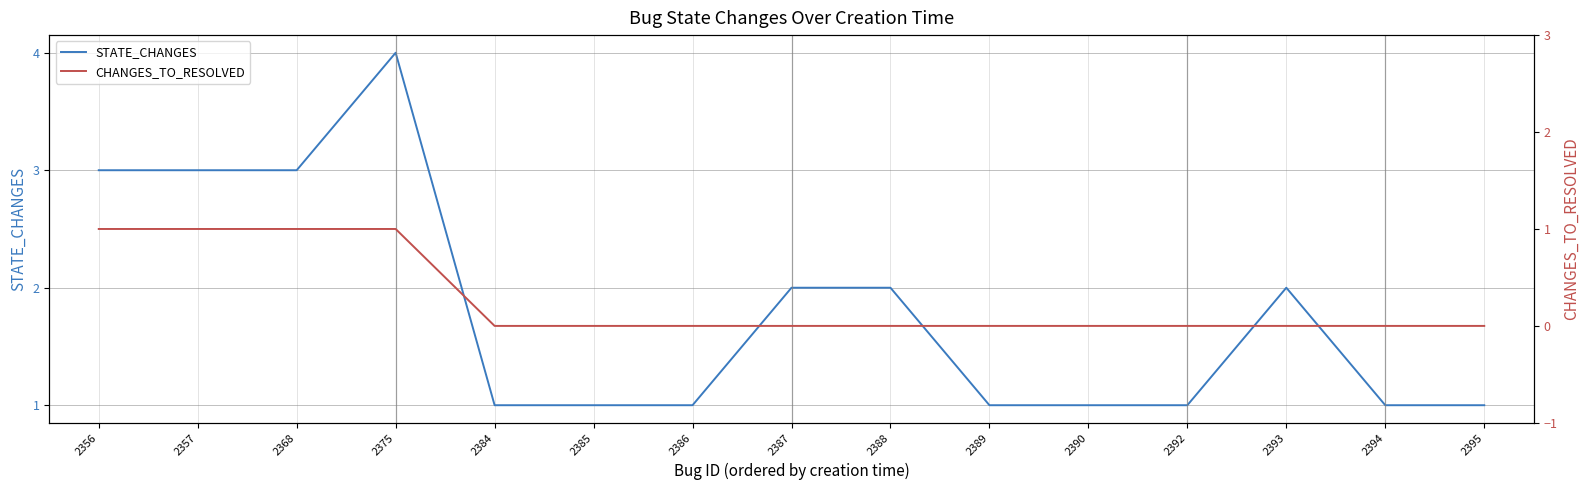

What is the spread (max minus min) of values at 2394?

1